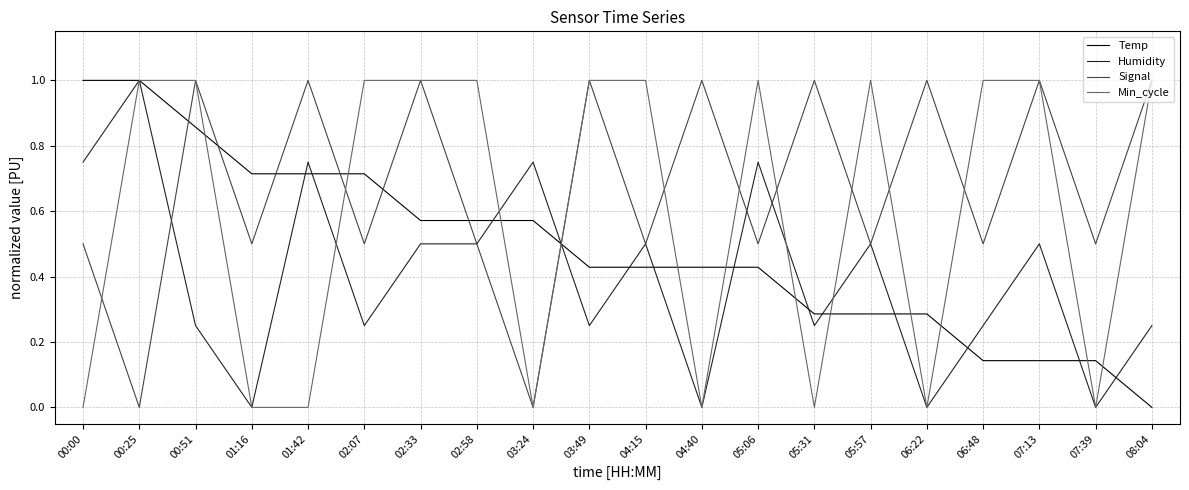

What is the maximum value shown in the chart?

1.0